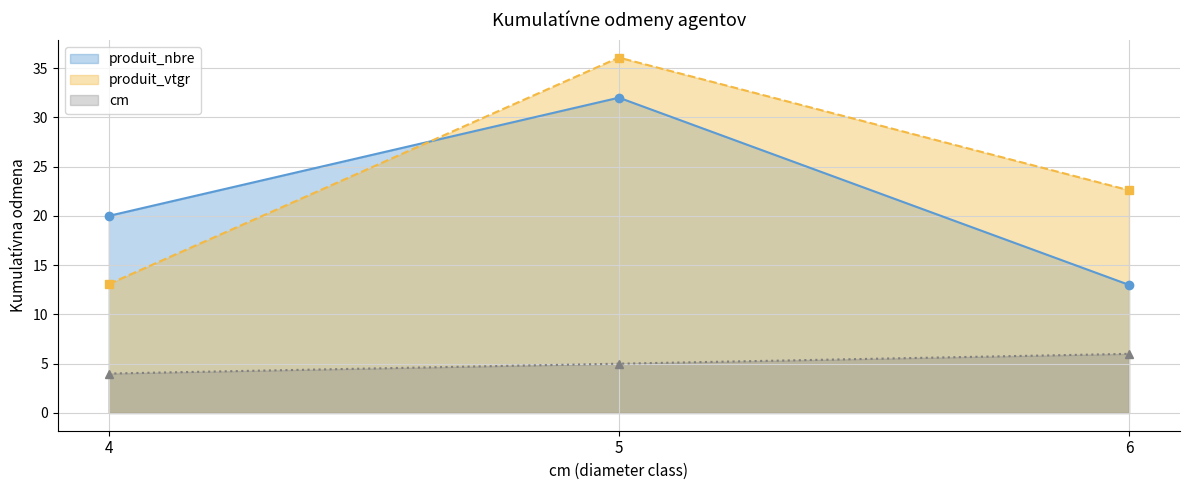

What are all the series names shown in the legend?

produit_nbre, produit_vtgr, cm